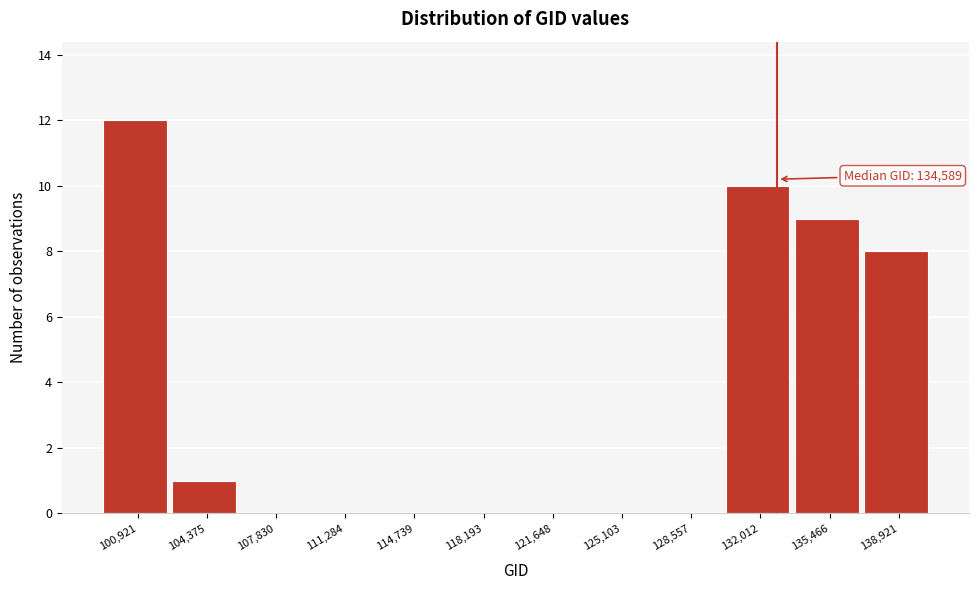

Reading left to right, list all the values displayed in this chart.

100,921=12	104,375=1	107,830=0	111,284=0	114,739=0	118,193=0	121,648=0	125,103=0	128,557=0	132,012=10	135,466=9	138,921=8